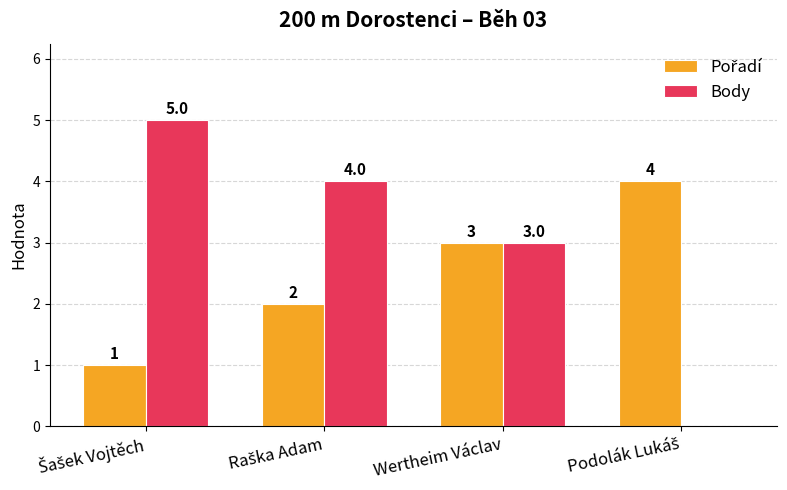

How many Body values are between 3 and 5?

3